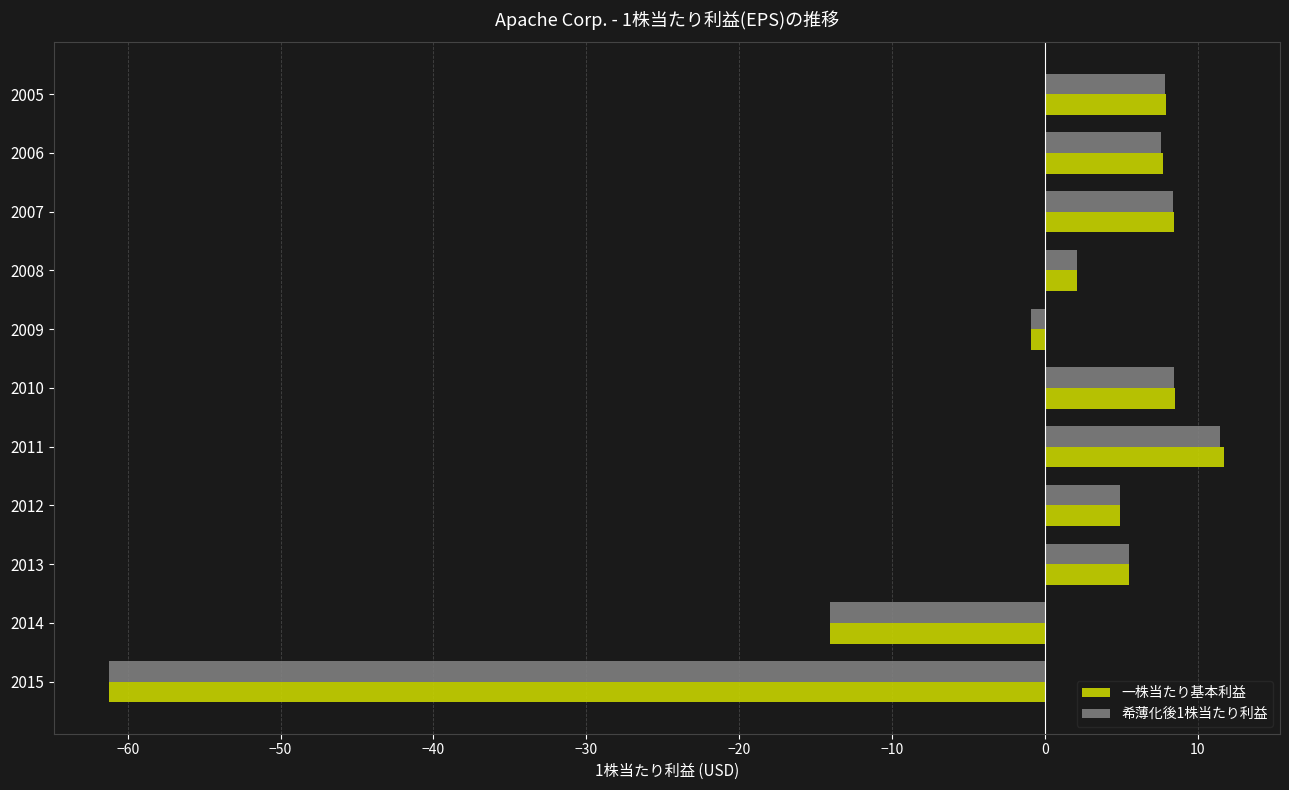

How many categories are shown in the chart?

11